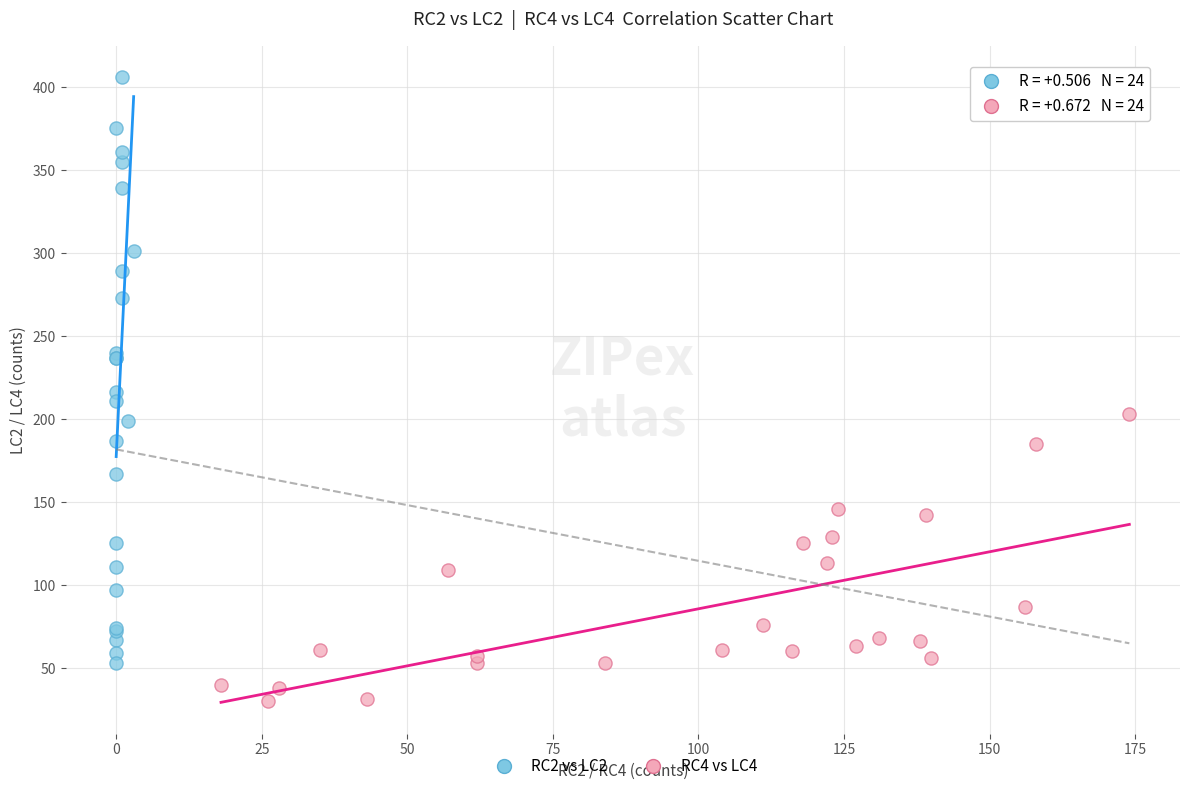

Which series reaches the minimum Y coordinate?

RC4 vs LC4